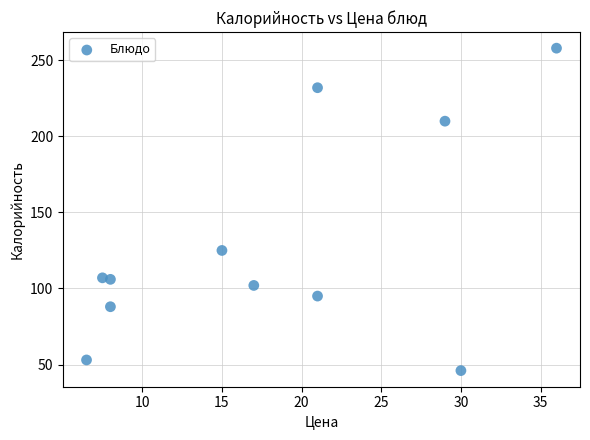

What is the range of Y values (max minus min)?

212